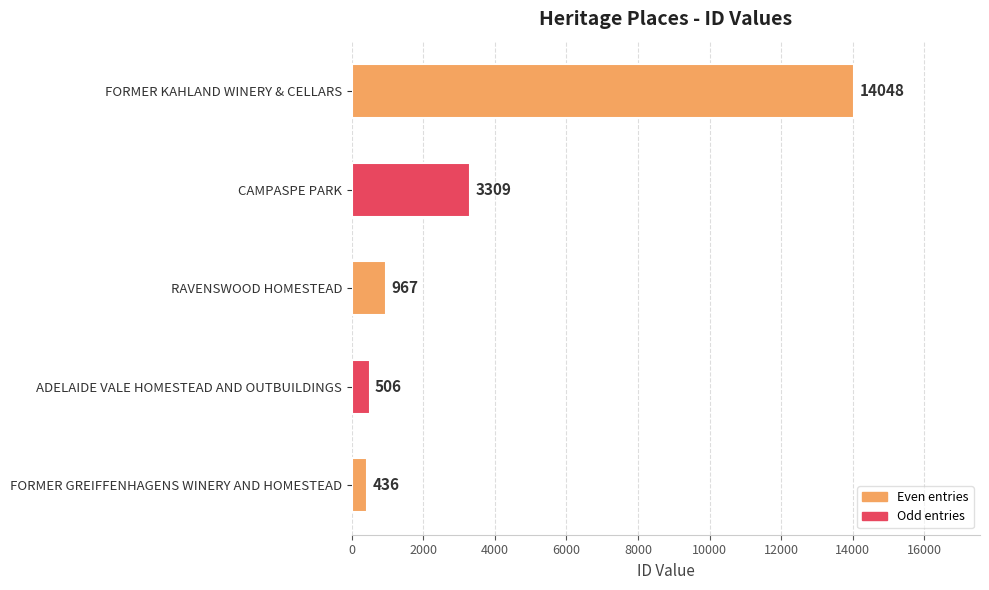

Reading bottom to top, extract all data points from this chart.

FORMER GREIFFENHAGENS WINERY AND HOMESTEAD=436	ADELAIDE VALE HOMESTEAD AND OUTBUILDINGS=506	RAVENSWOOD HOMESTEAD=967	CAMPASPE PARK=3309	FORMER KAHLAND WINERY & CELLARS=14048